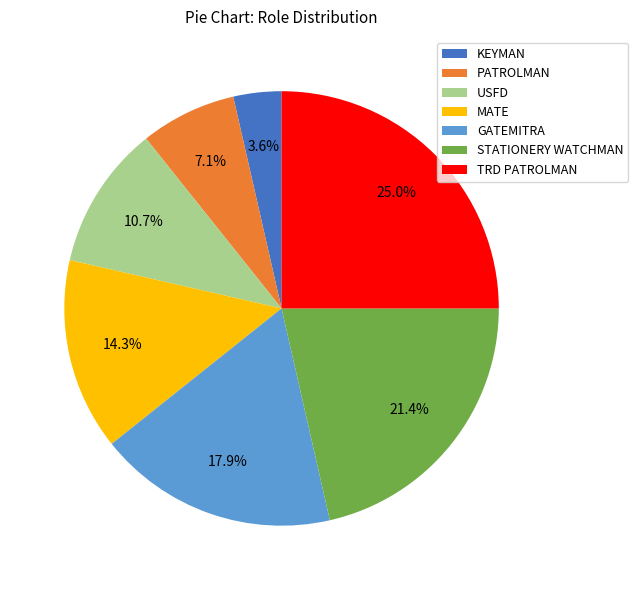

Count the number of slices in the pie.

7